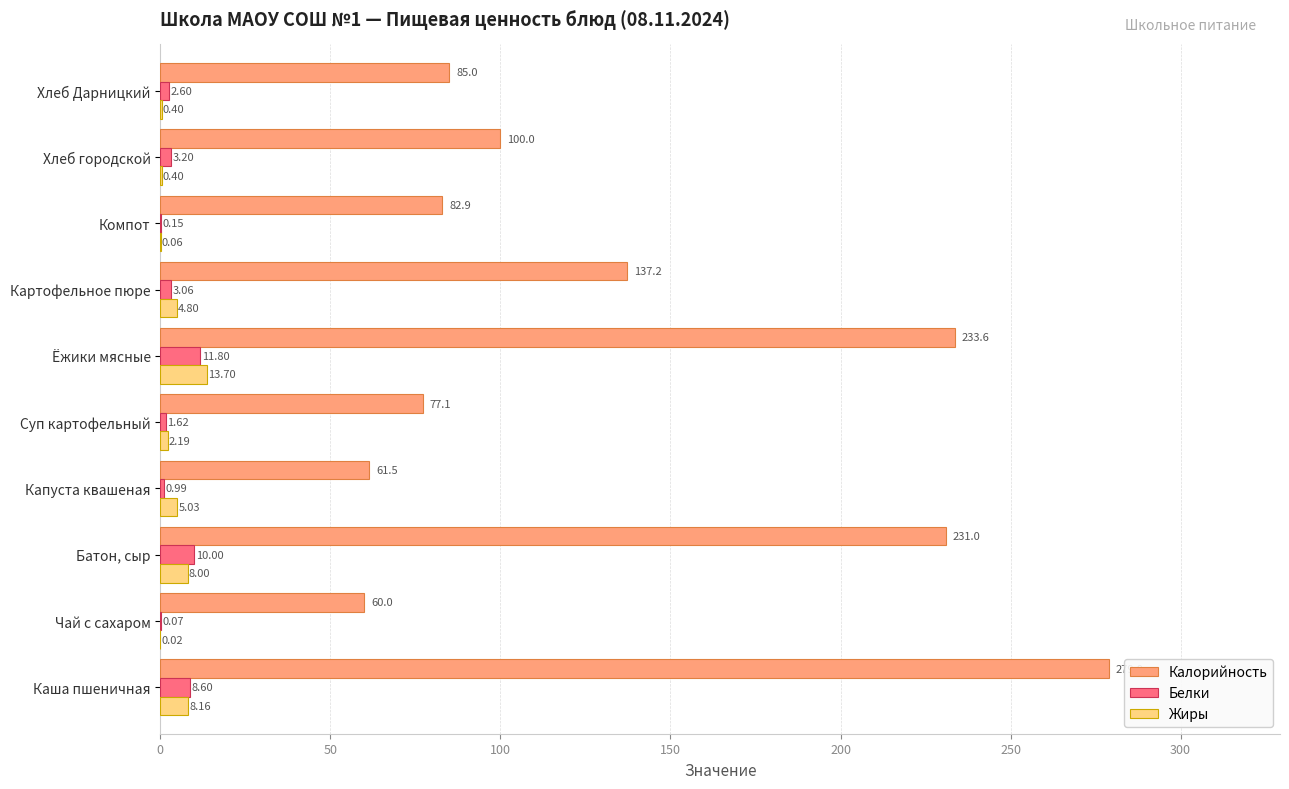

Where is Белки nearest to the value 5?

Хлеб городской